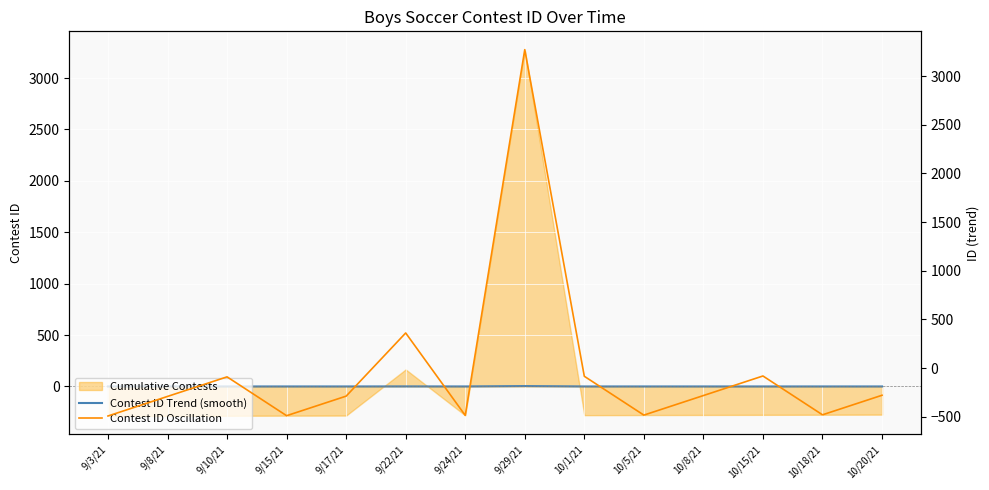

Between 9/8/21 and 9/22/21, which is larger?

9/22/21